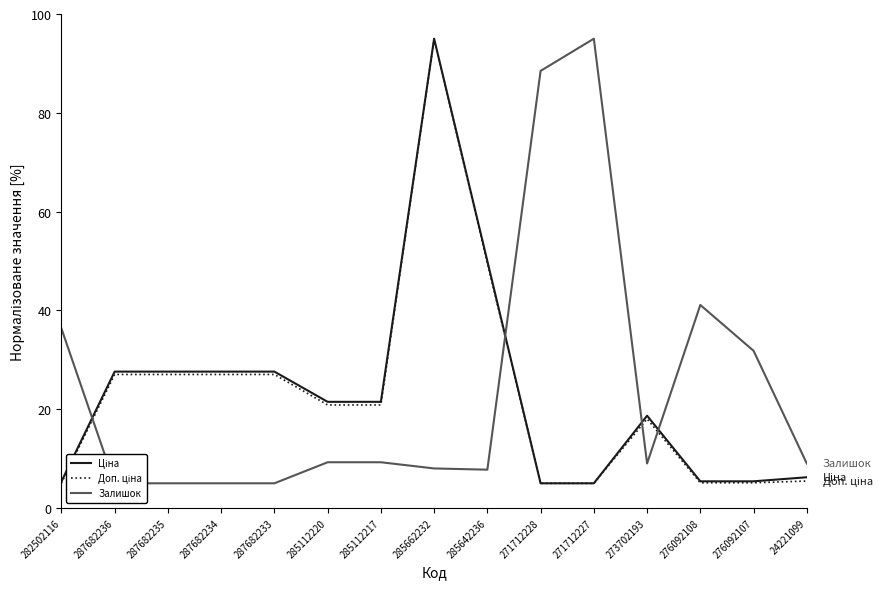

True or false: Доп. ціна and Залишок intersect in this chart.

True